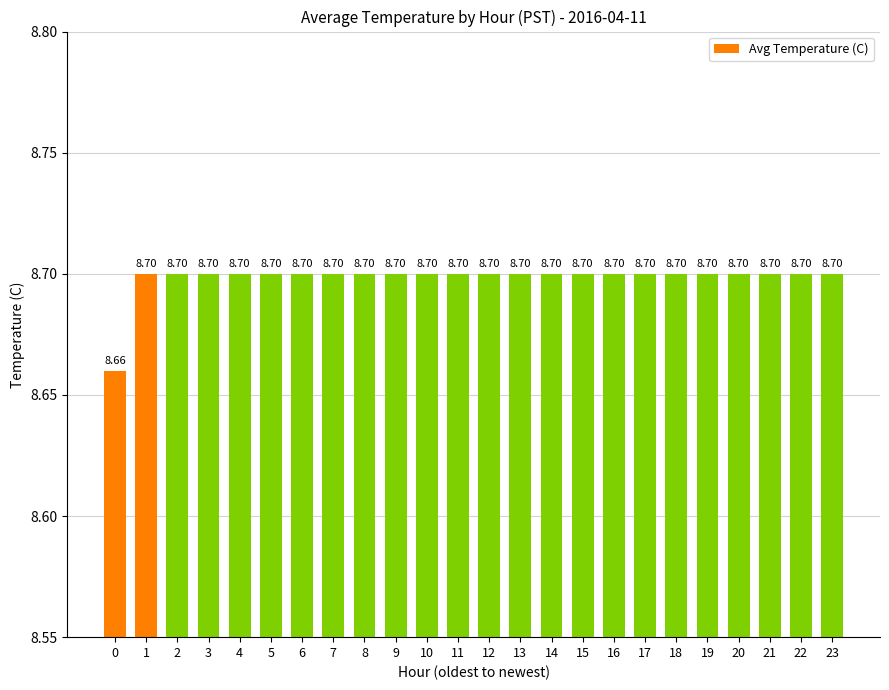

What is the average value?

8.7